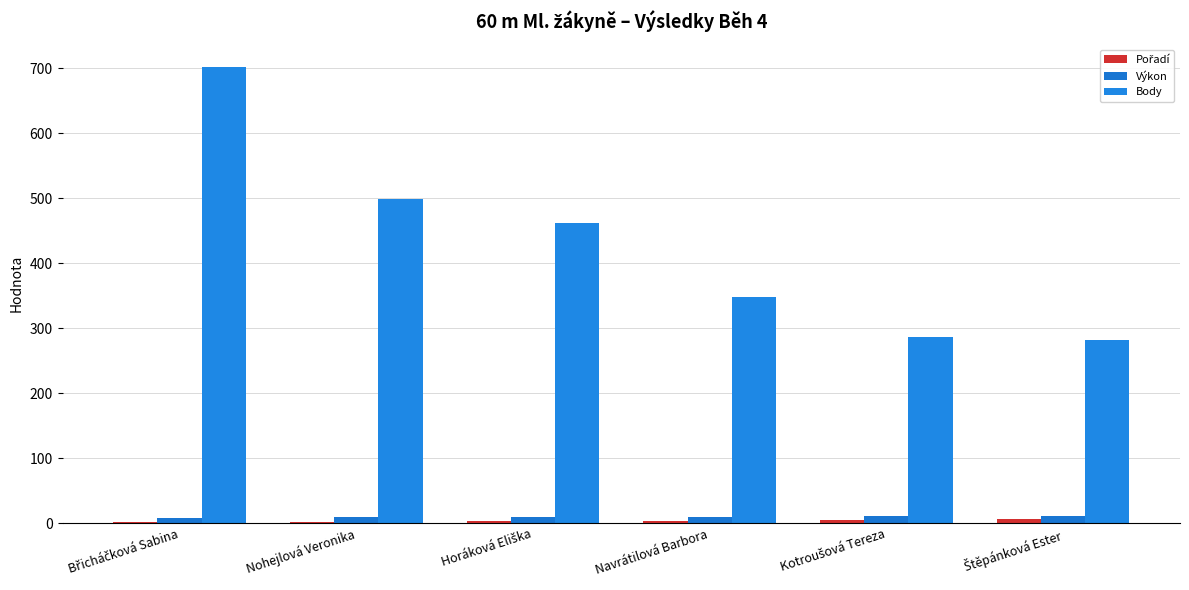

What is the difference between the maximum and minimum values in the Výkon series?

1.8